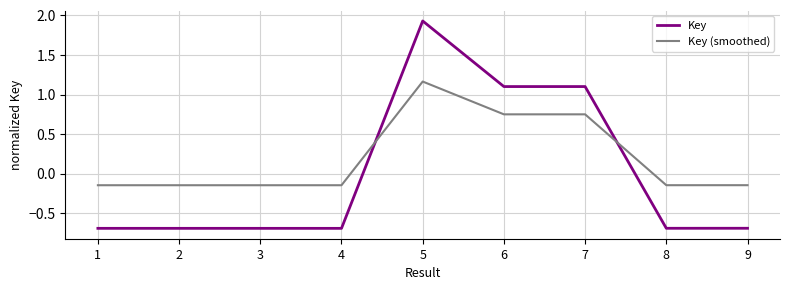

What is the difference between the highest and lowest values at 3?

0.5